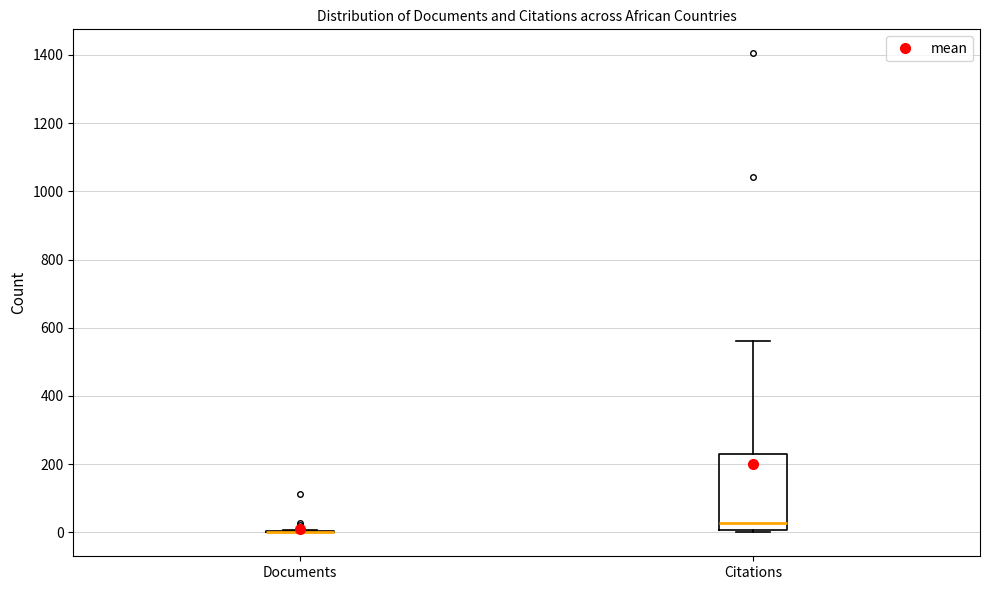

Reading left to right, transcribe this box plot: for each box, give where its median line is, the range the box spans, and where its two whiskers end, as read against the y-axis. The values are not printed on the chart, so give them approximately, as read against the axis.

Documents: box collapsed to a line at 0, whiskers 0 to 0
Citations: median 20, box 0 to 220, whiskers 0 (just below the box's lower edge) to 560